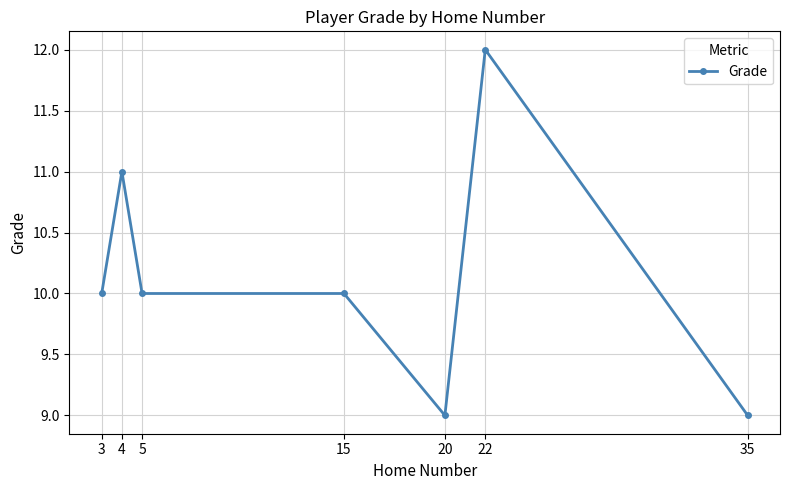

What is the average value?

10